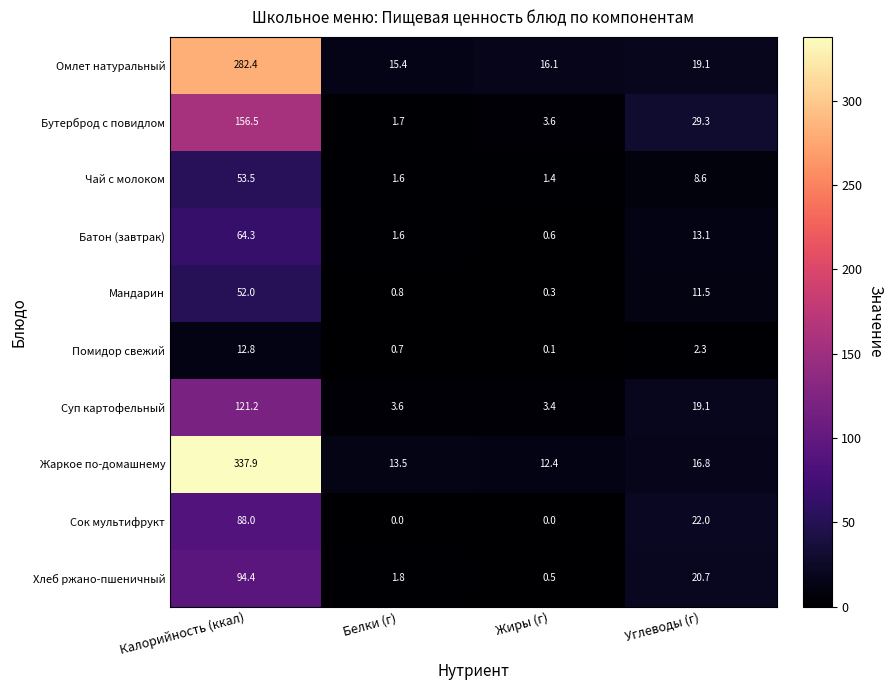

Which series changed the most between Белки (г) and Углеводы (г)?

Бутерброд с повидлом